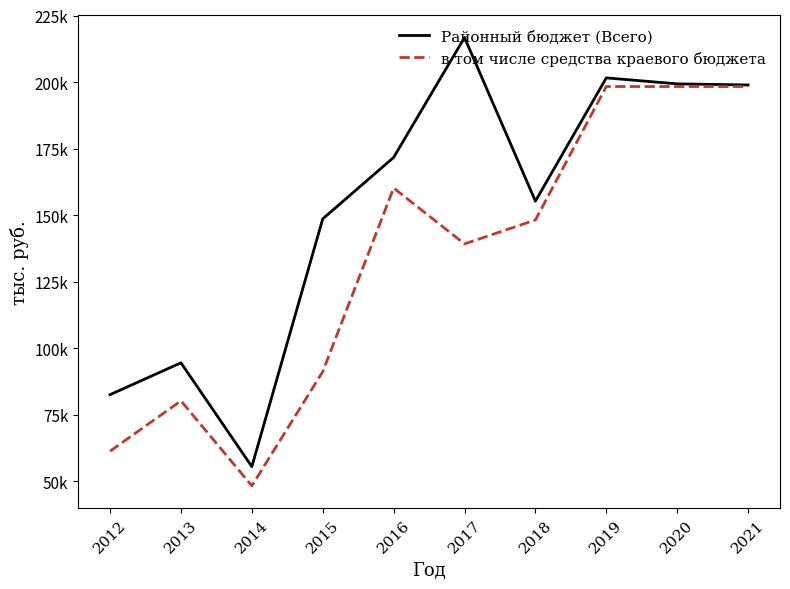

At 2013, list the series in order from largest to smallest.

Районный бюджет (Всего), в том числе средства краевого бюджета